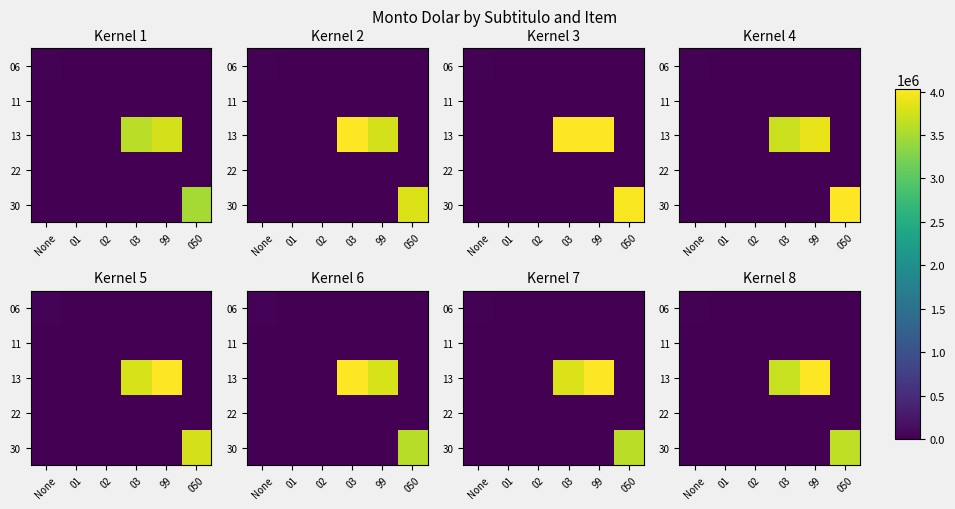

What is the greatest value displayed?

4567612.7